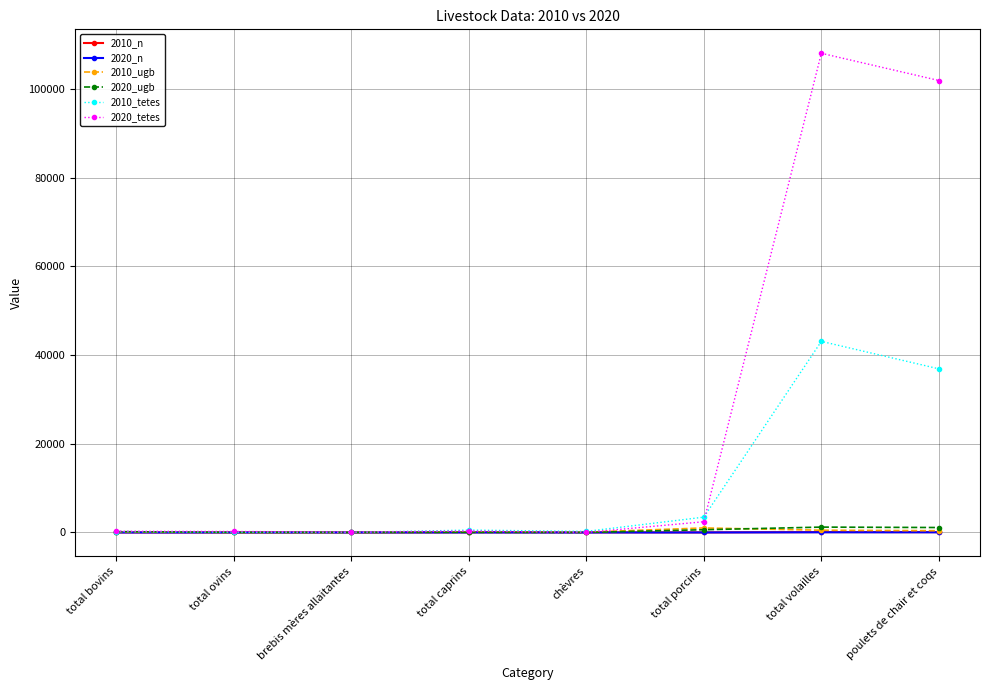

True or false: 2020_n has a value of 12.0 at total bovins.

True